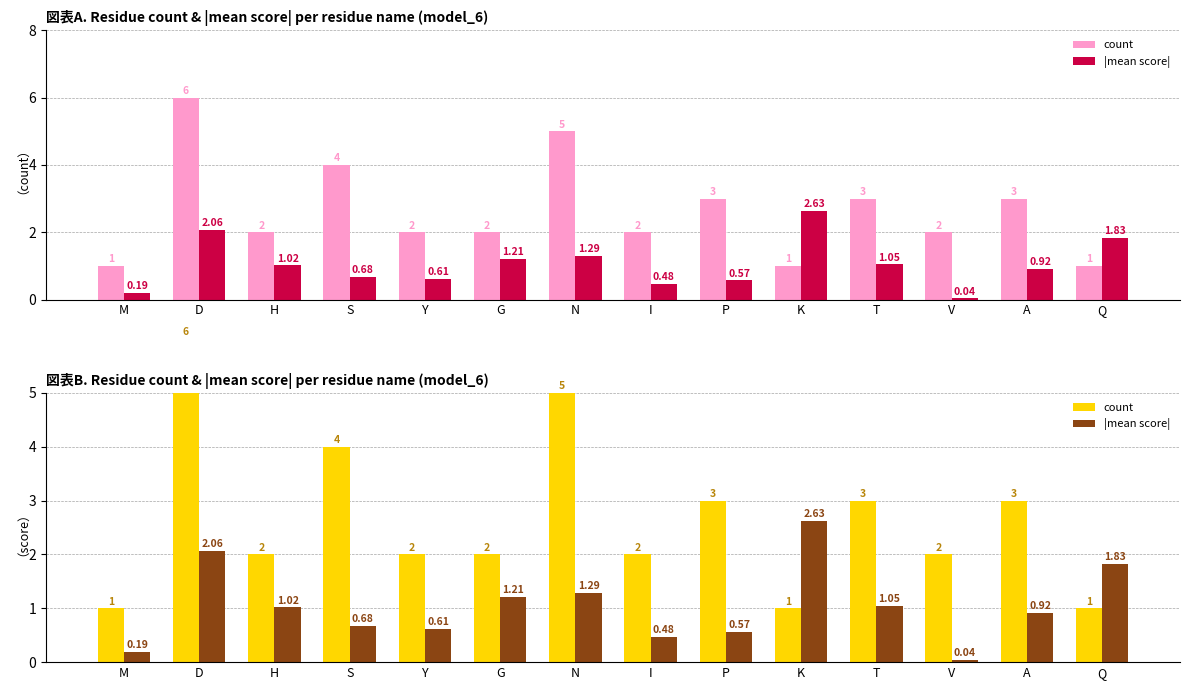

Rank the series at S from highest to lowest value.

count, |mean score|